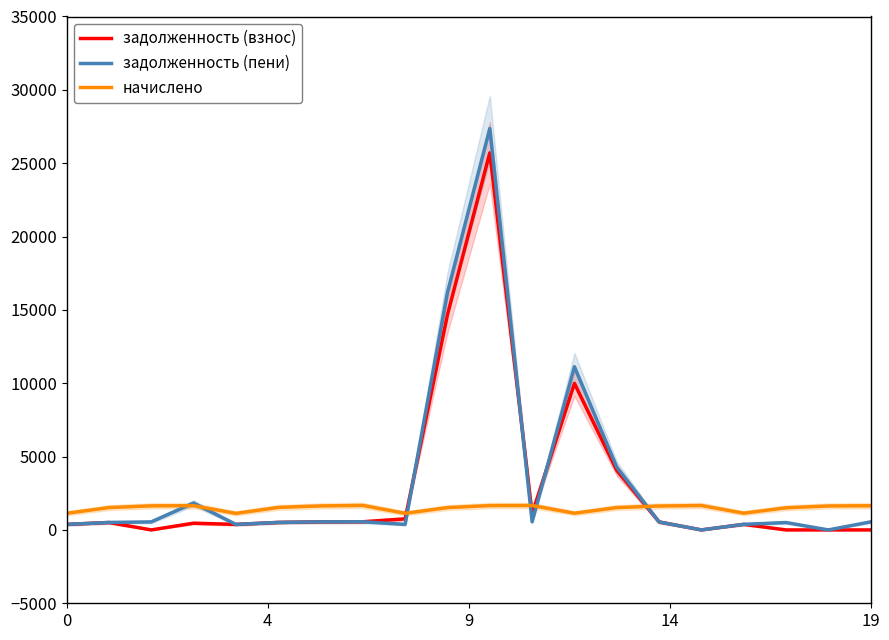

True or false: задолженность (взнос) has more than 1 points higher than both neighbors.

True